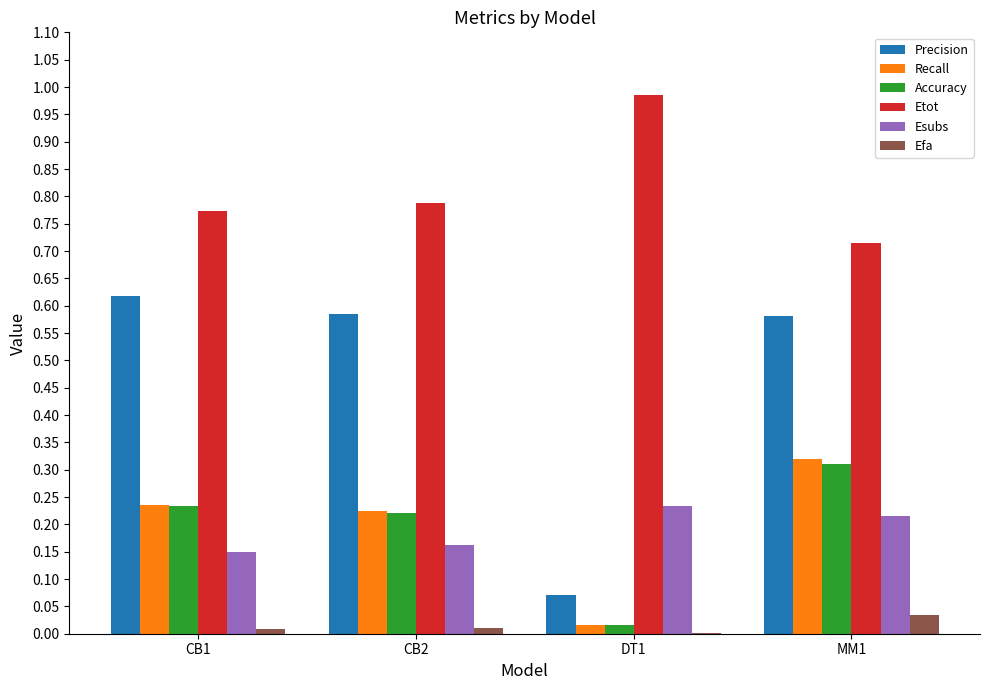

How many groups of bars are there?

4